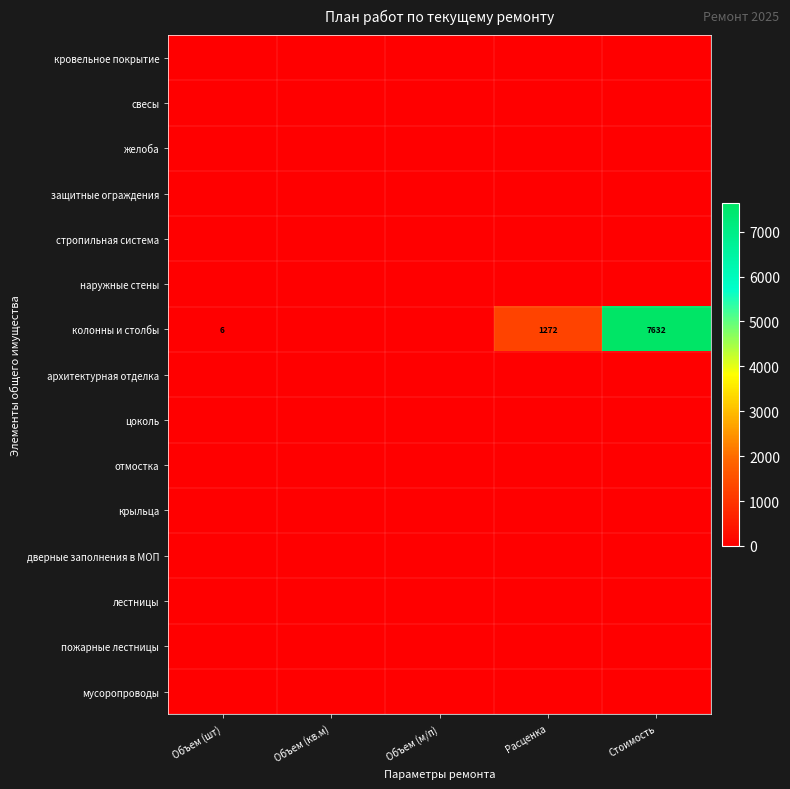

Which series has the largest range (max minus min)?

колонны и столбы